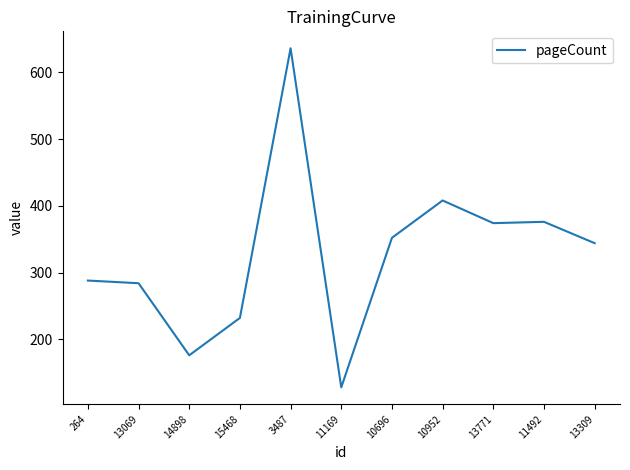

What is the minimum value shown in the chart?

128